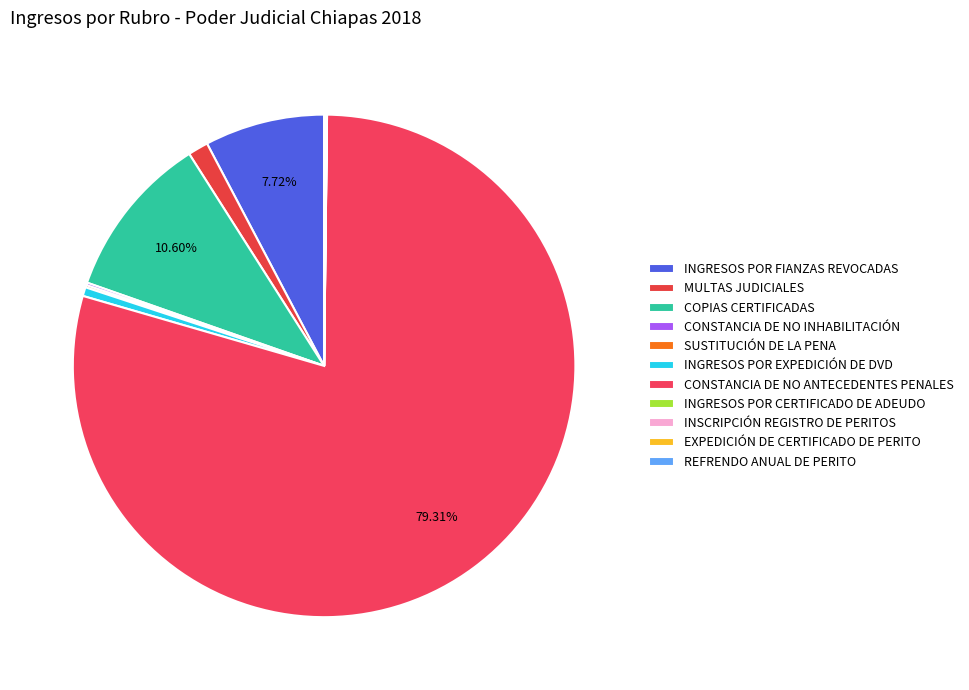

Which category has the smallest portion of the pie?

INGRESOS POR CERTIFICADO DE ADEUDO